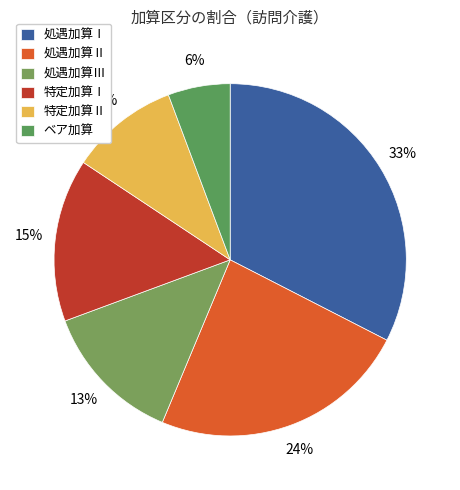

Count the number of slices in the pie.

6